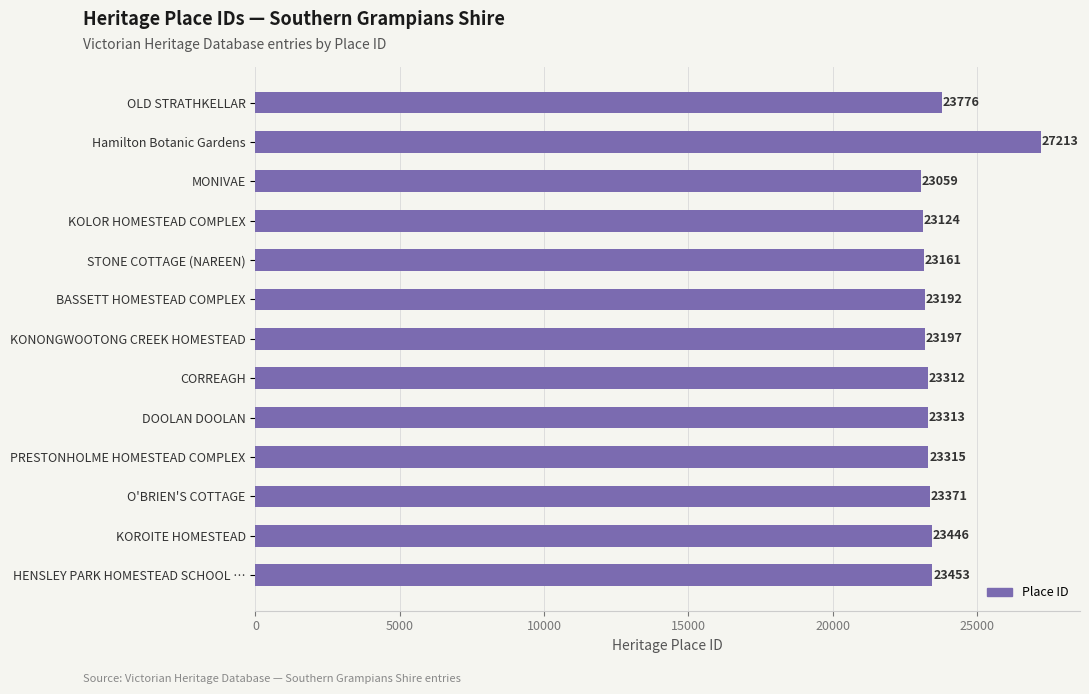

Reading top to bottom, extract all data points from this chart.

OLD STRATHKELLAR=23776	Hamilton Botanic Gardens=27213	MONIVAE=23059	KOLOR HOMESTEAD COMPLEX=23124	STONE COTTAGE (NAREEN)=23161	BASSETT HOMESTEAD COMPLEX=23192	KONONGWOOTONG CREEK HOMESTEAD=23197	CORREAGH=23312	DOOLAN DOOLAN=23313	PRESTONHOLME HOMESTEAD COMPLEX=23315	O'BRIEN'S COTTAGE=23371	KOROITE HOMESTEAD=23446	HENSLEY PARK HOMESTEAD SCHOOL …=23453